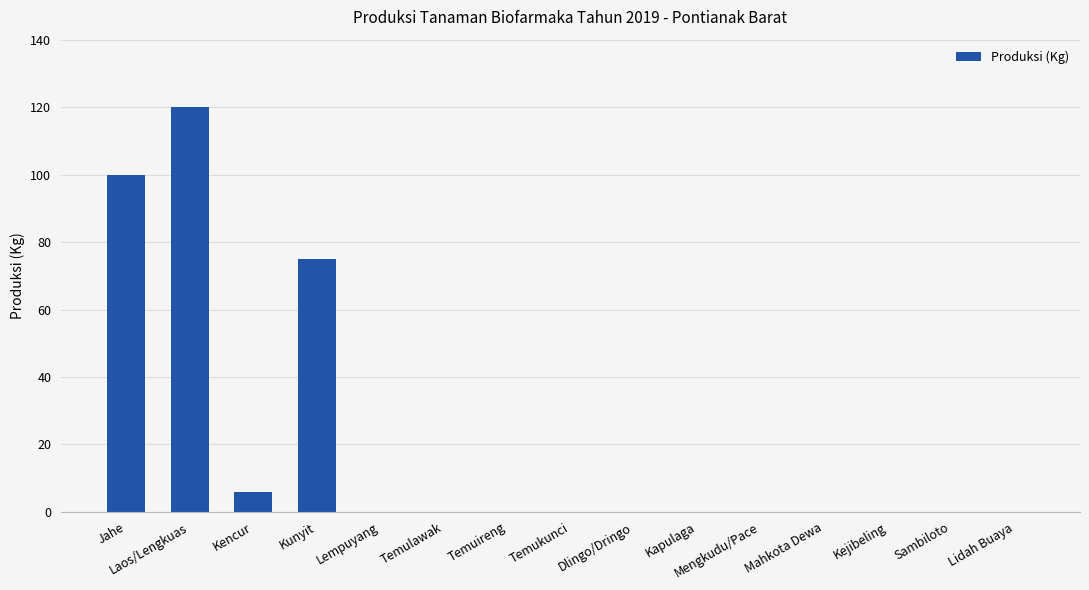

The chart shows a value of 51 at Temukunci. True or false?

False